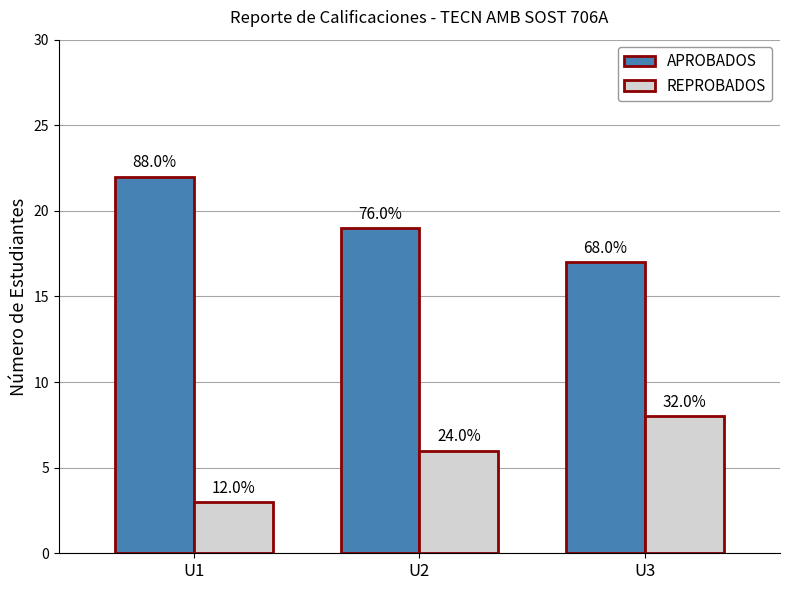

Reading left to right, list all the values displayed in this chart.

APROBADOS: U1=22	U2=19	U3=17
REPROBADOS: U1=3	U2=6	U3=8